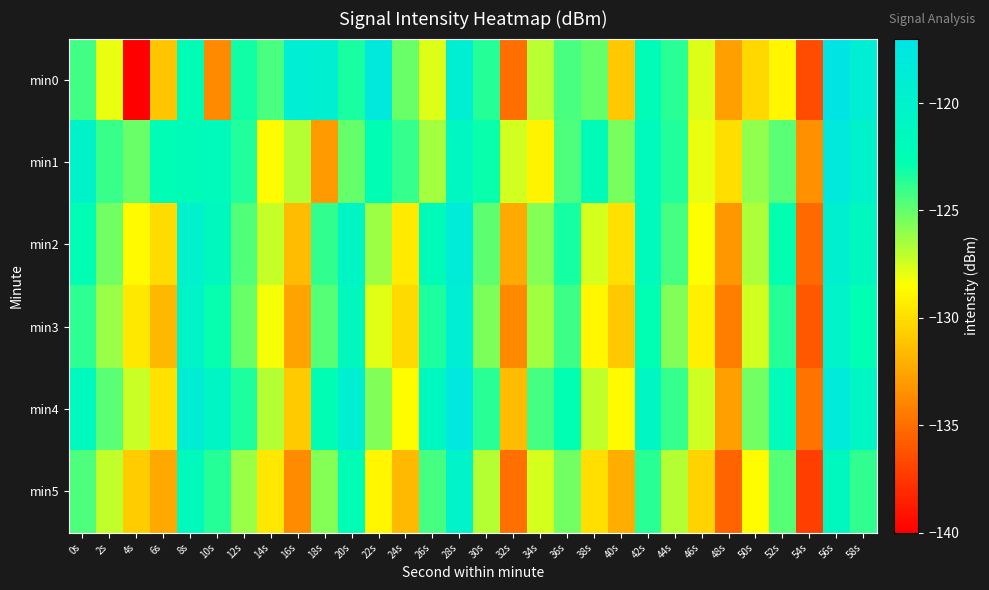

Between 2s and 36s, which is larger?

36s